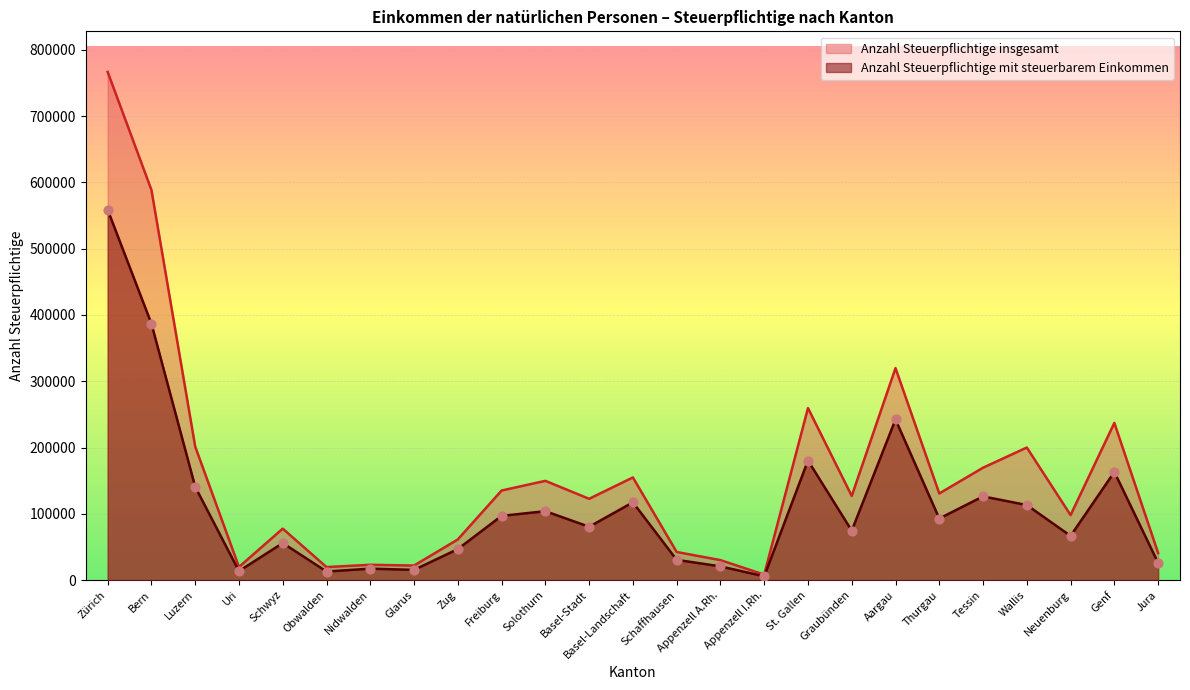

At which category is the sum across all series the highest?

Zürich